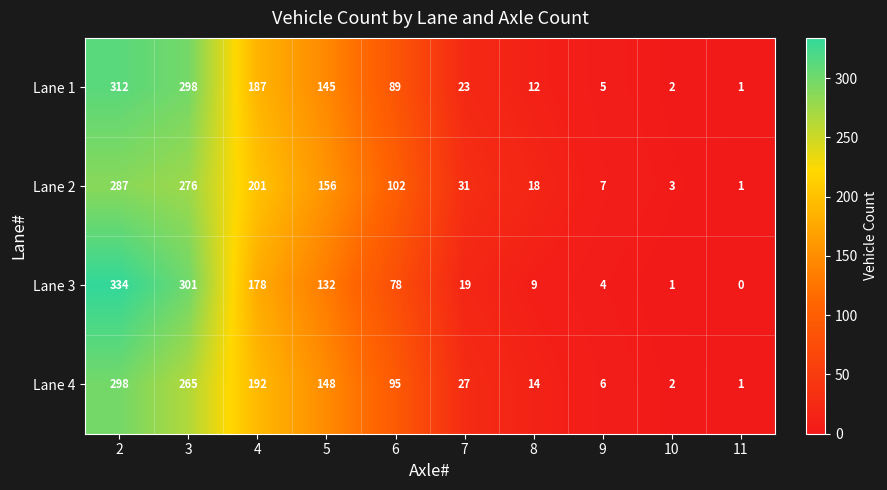

How many values in the Lane 3 series are below 78?

5